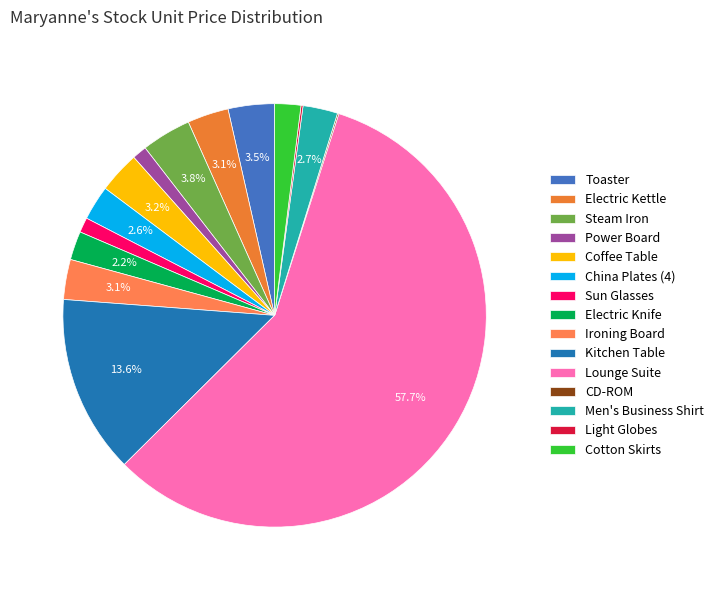

Is it true that Cotton Skirts is 11% of the pie?

False